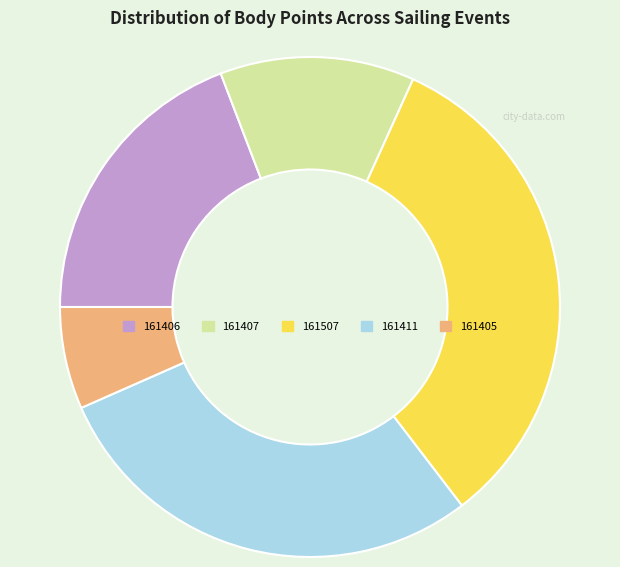

Combined, do 161507 and 161406 account for over 50%?

Yes